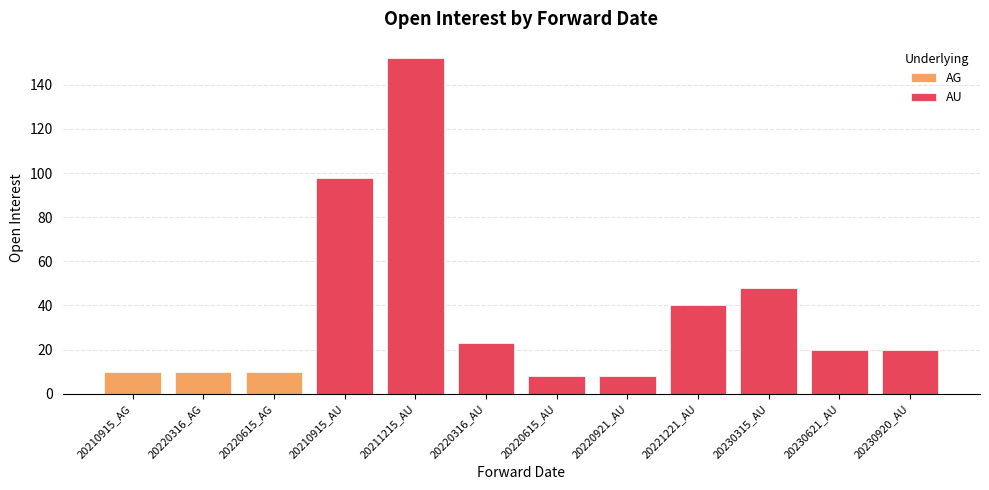

At which label is AU closest to 76?

20210915_AU